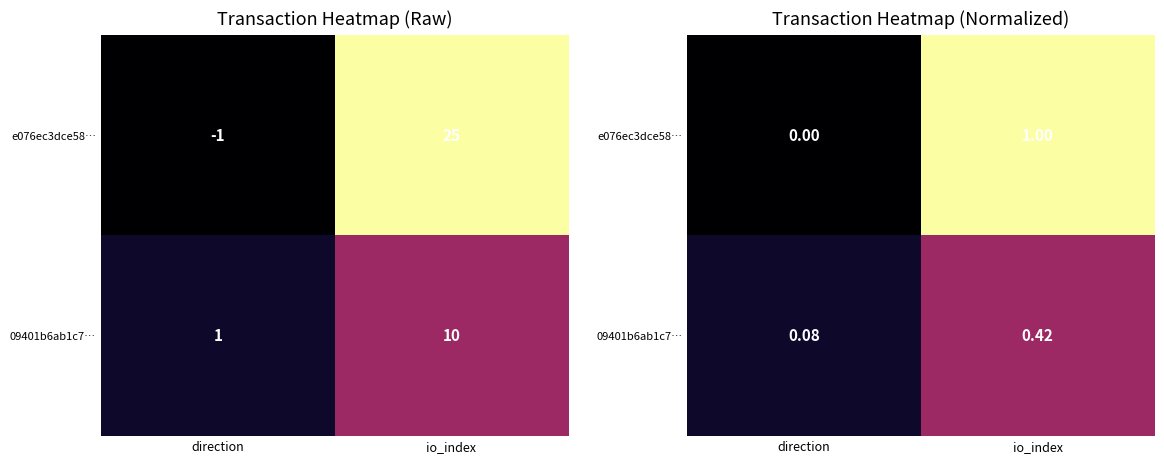

What is the highest value of the 09401b6ab1c7… series?

0.4